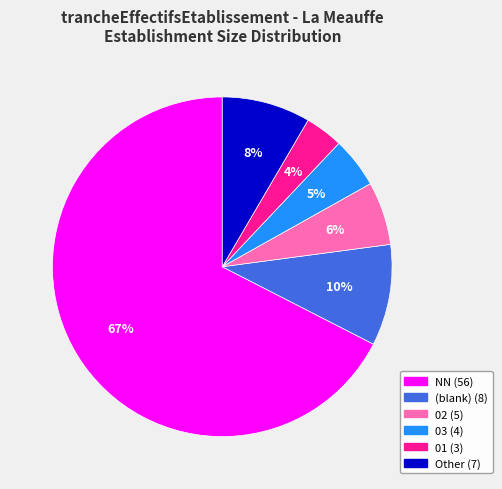

To the nearest percent, what is the average slice percentage?

17%